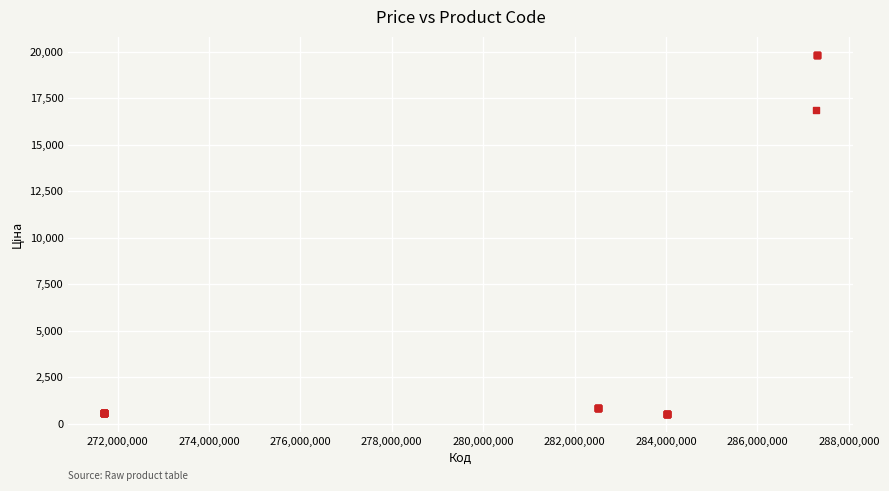

What Y value in the scatter plot is closest to 10183?

16863.2